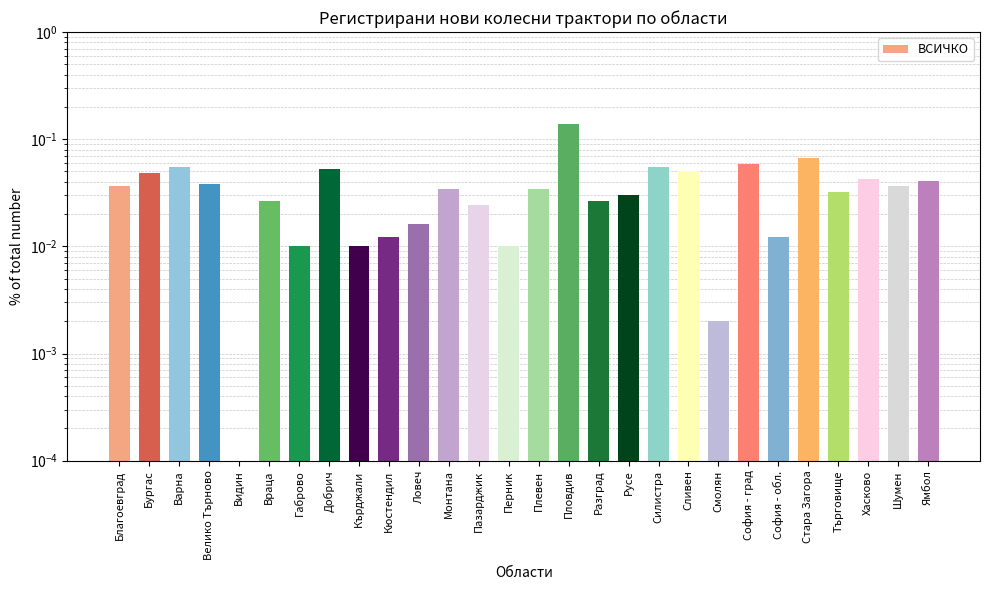

What is the difference between the maximum and second lowest values?

0.1